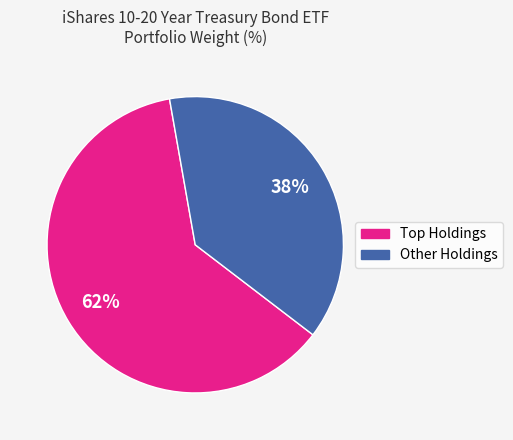

Is there any slice that represents more than half of the pie?

Yes